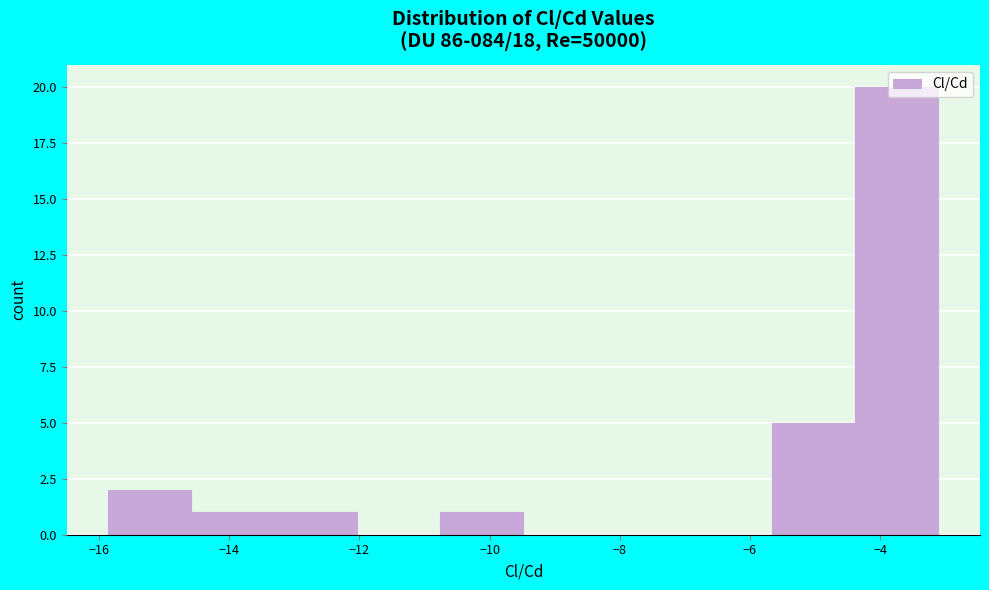

Reading left to right, transcribe this chart: for each bar, give the range it covers on the x-axis and its height. Neither the bar edges nor the heights are printed on the chart, so give them approximately, as read against the axes.

-15.8 to -14.6: 2
-14.6 to -13.4: 1
-13.4 to -12.0: 1
-12.0 to -10.8: 0
-10.8 to -9.4: 1
-9.4 to -8.2: 0
-8.2 to -7.0: 0
-7.0 to -5.6: 0
-5.6 to -4.4: 5
-4.4 to -3.2: 20